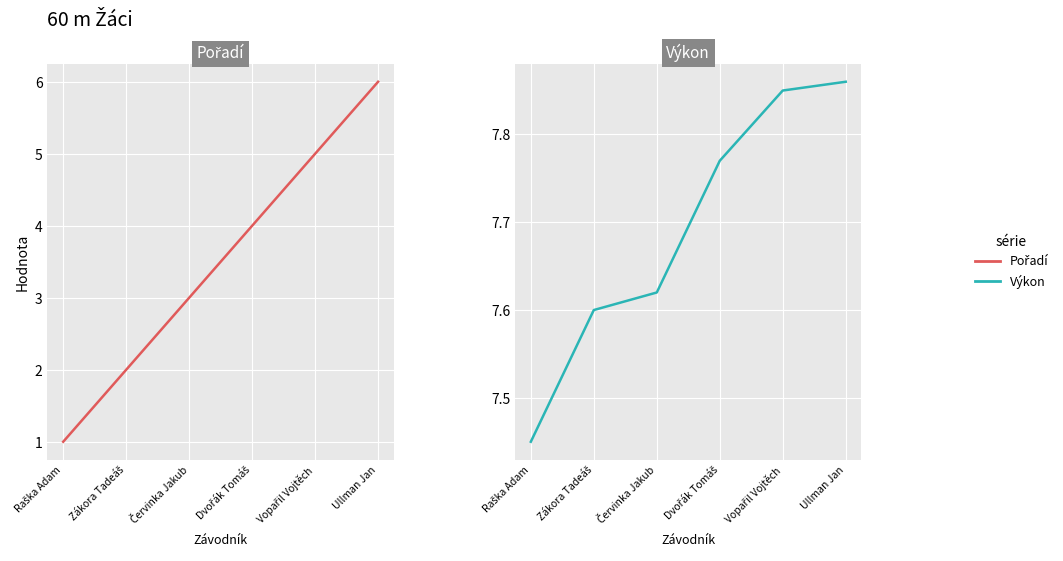

Where does the Pořadí series first go above 4?

Vopařil Vojtěch